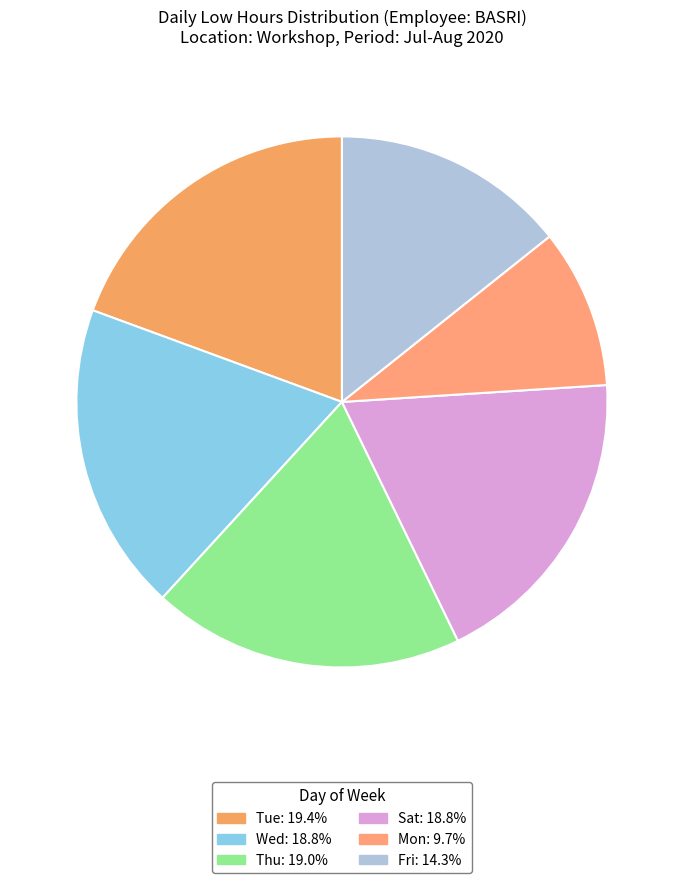

Count the number of slices in the pie.

6